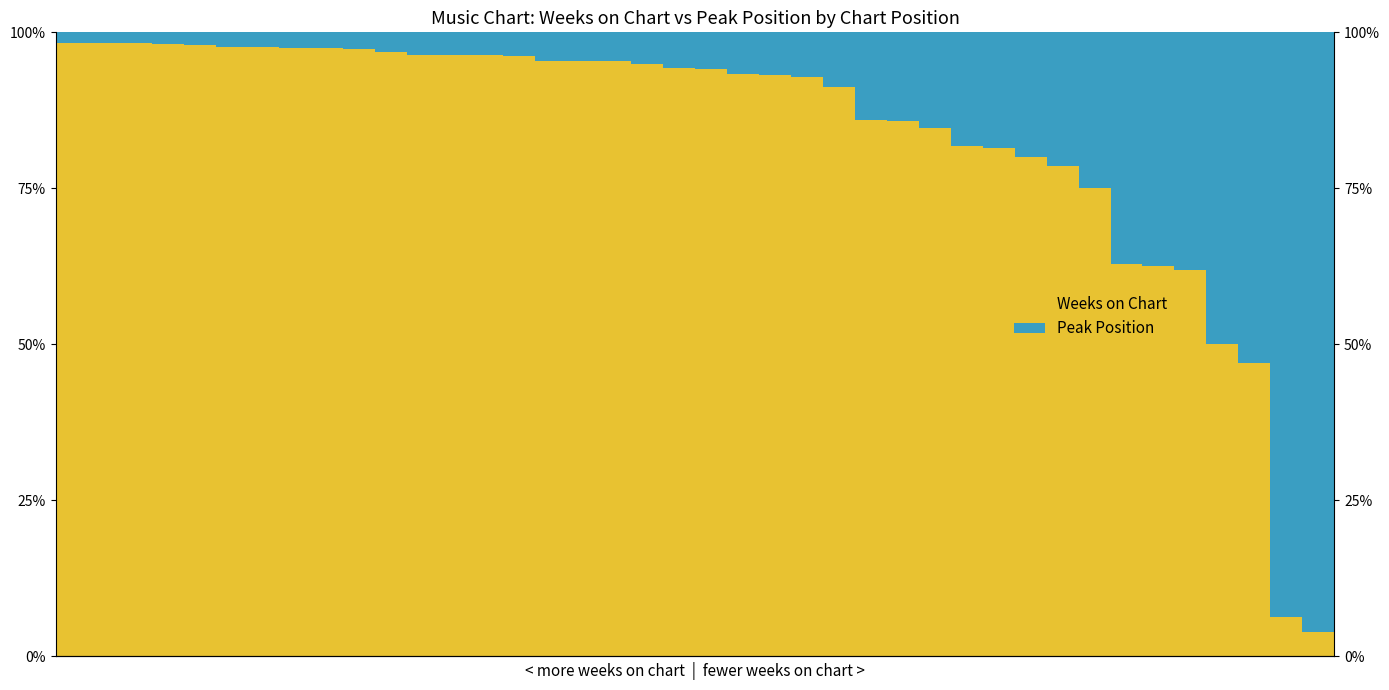

What is the highest value of the Peak Position series?

96.2